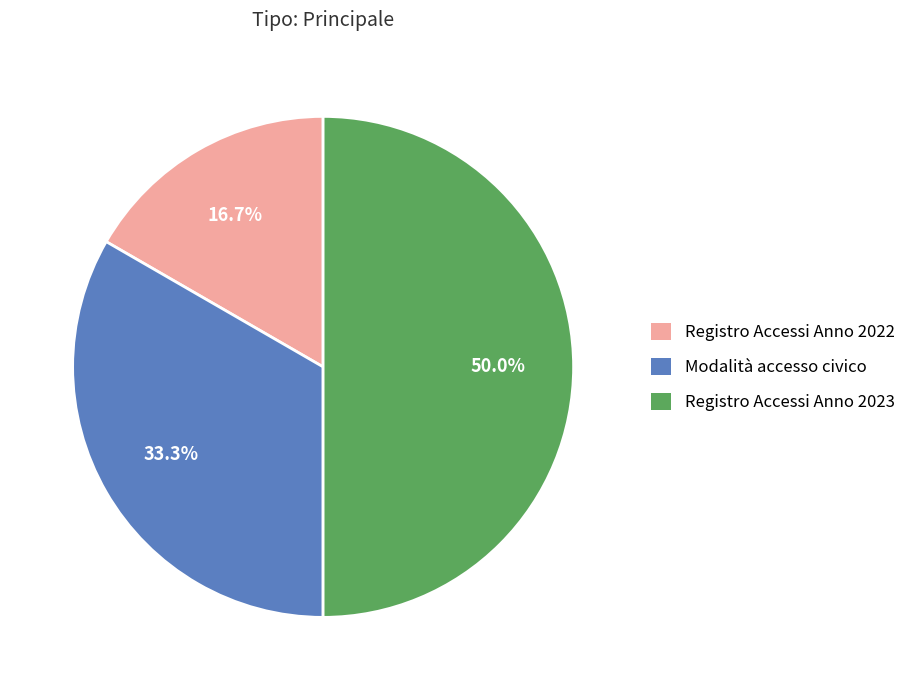

To the nearest percent, what percentage of the pie is Registro Accessi Anno 2023?

50%